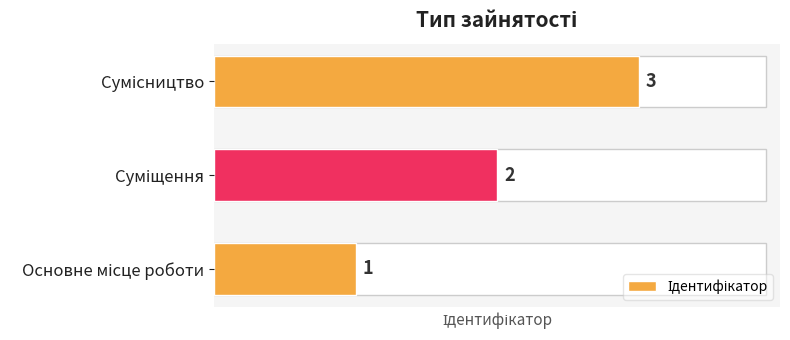

What is the difference between the maximum and minimum values?

2